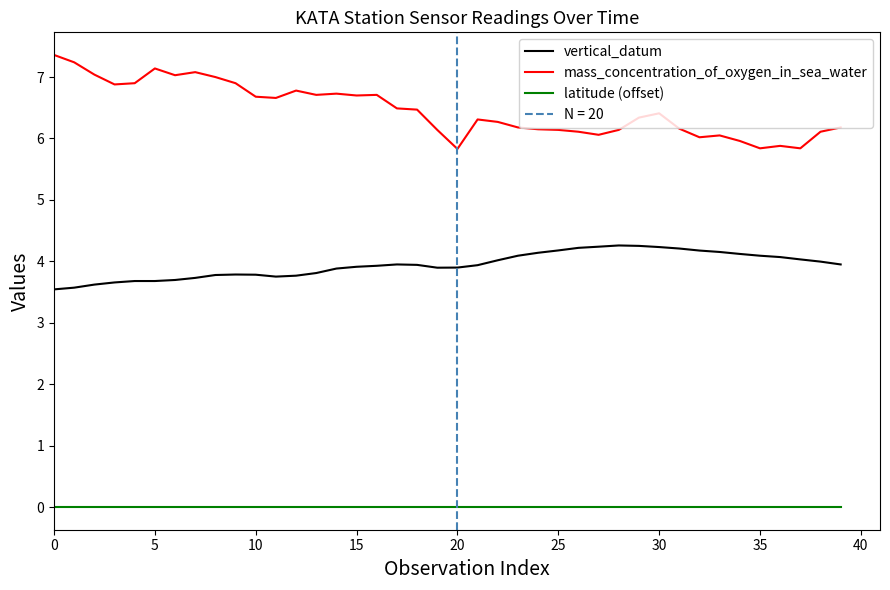

Rank the series at 24 from lowest to highest value.

latitude (offset), vertical_datum, mass_concentration_of_oxygen_in_sea_water